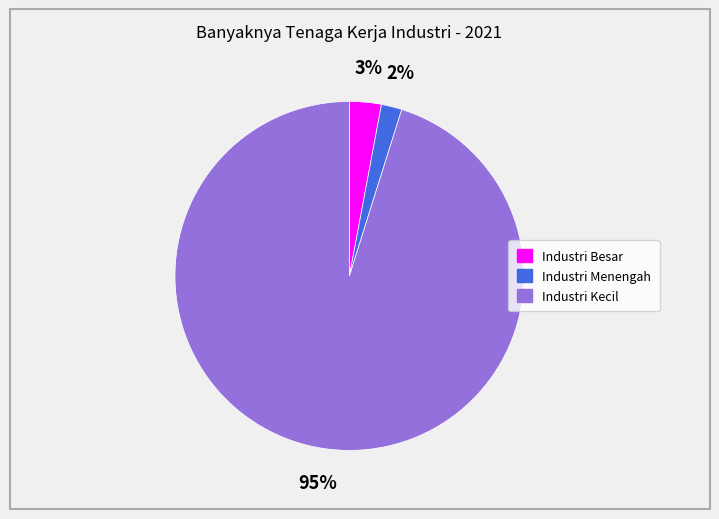

The Industri Kecil slice represents 95% of the pie. True or false?

True